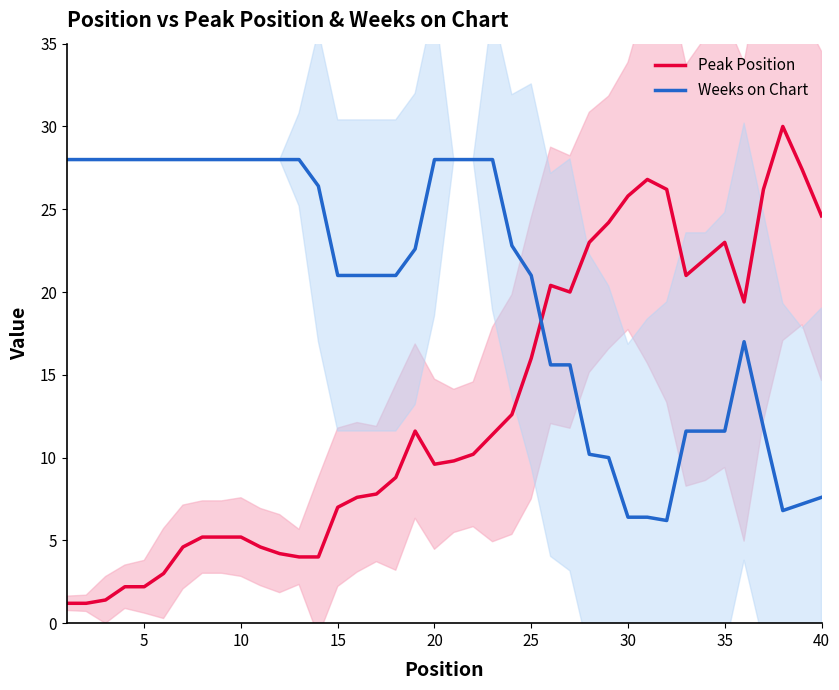

How many intersections are there between Weeks on Chart and Peak Position?

1